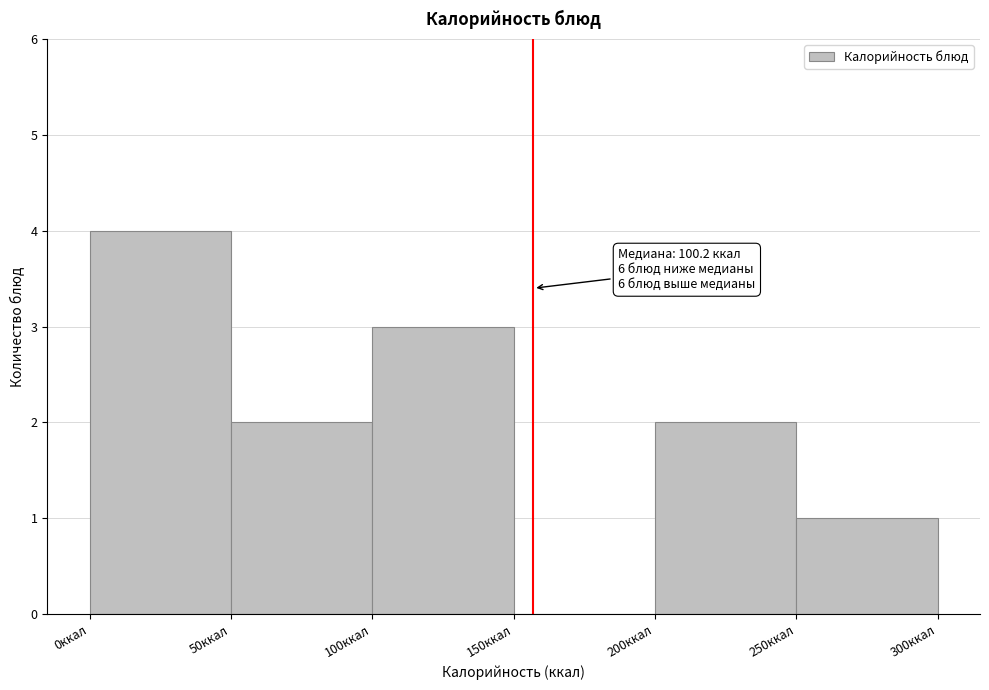

Over which range of the x-axis is the bar tallest?

0 to 50